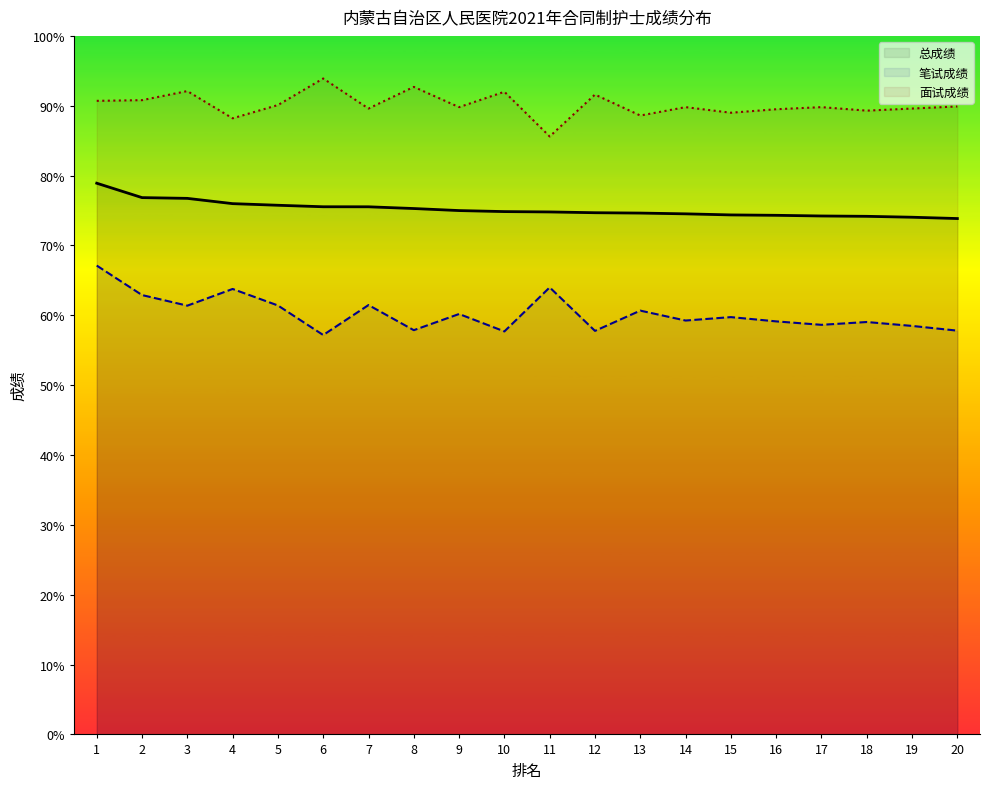

What is the value of the 笔试成绩_line point at the 12th from the left?

57.8